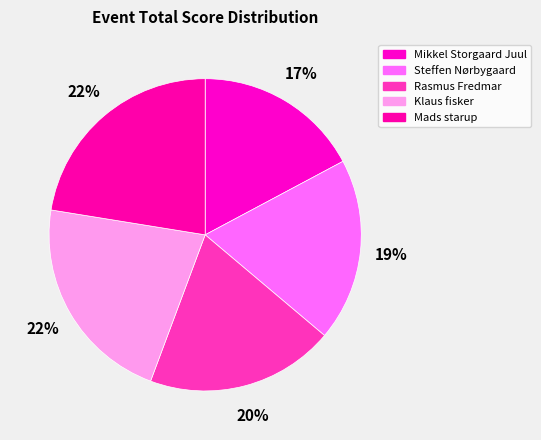

How many slices are in this pie chart?

5